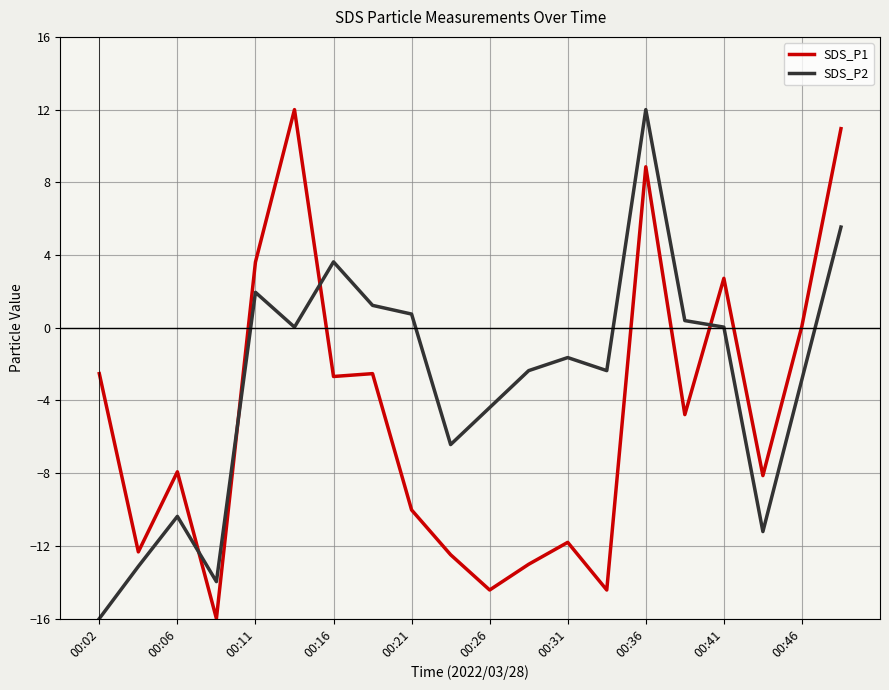

What is the difference between the maximum and minimum values in the SDS_P2 series?

28.0